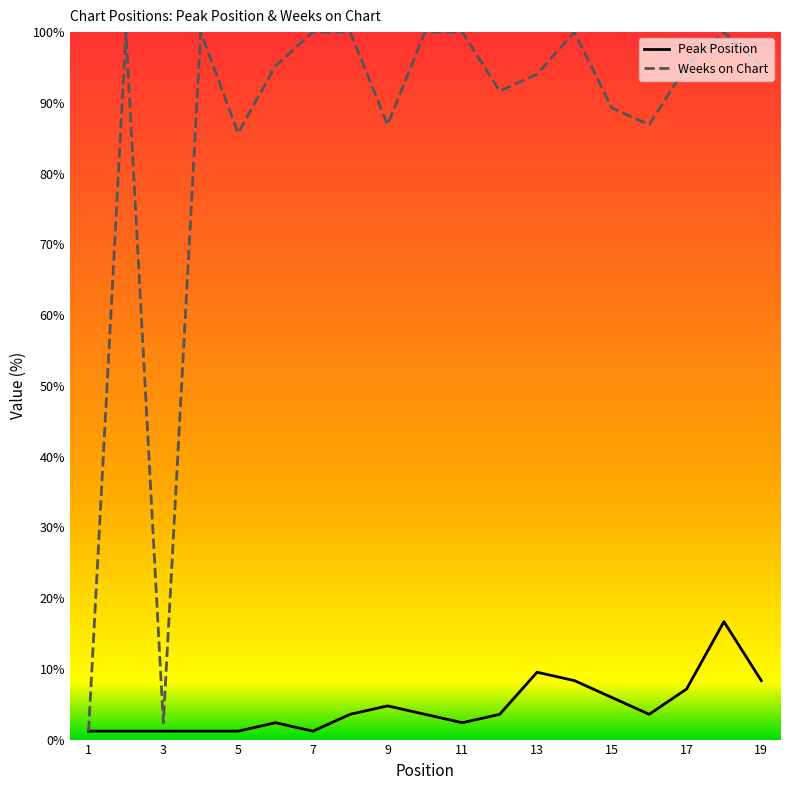

Which series has the largest total across all categories?

Weeks on Chart